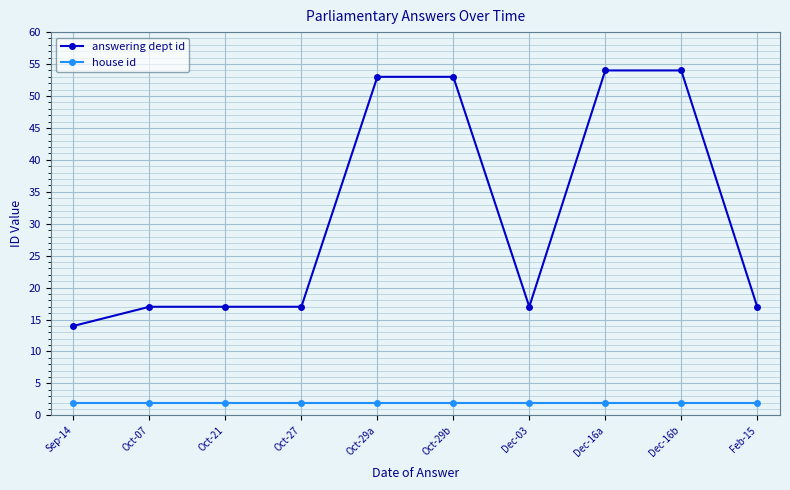

Reading right to left, transcribe all the data shown in this chart.

answering dept id: 17	54	54	17	53	53	17	17	17	14
house id: 2	2	2	2	2	2	2	2	2	2